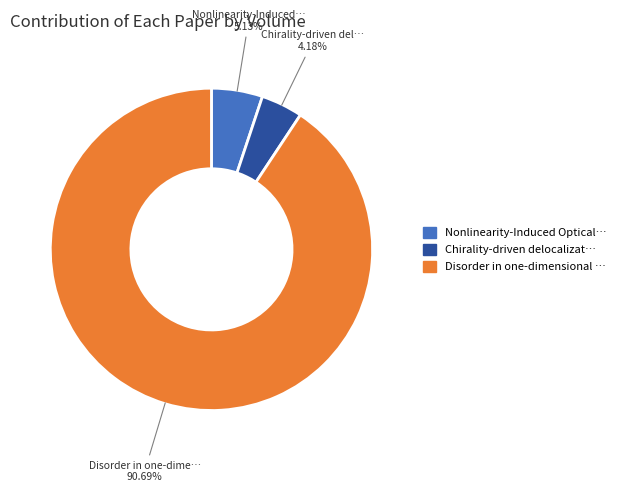

Is there a majority slice in this chart?

Yes